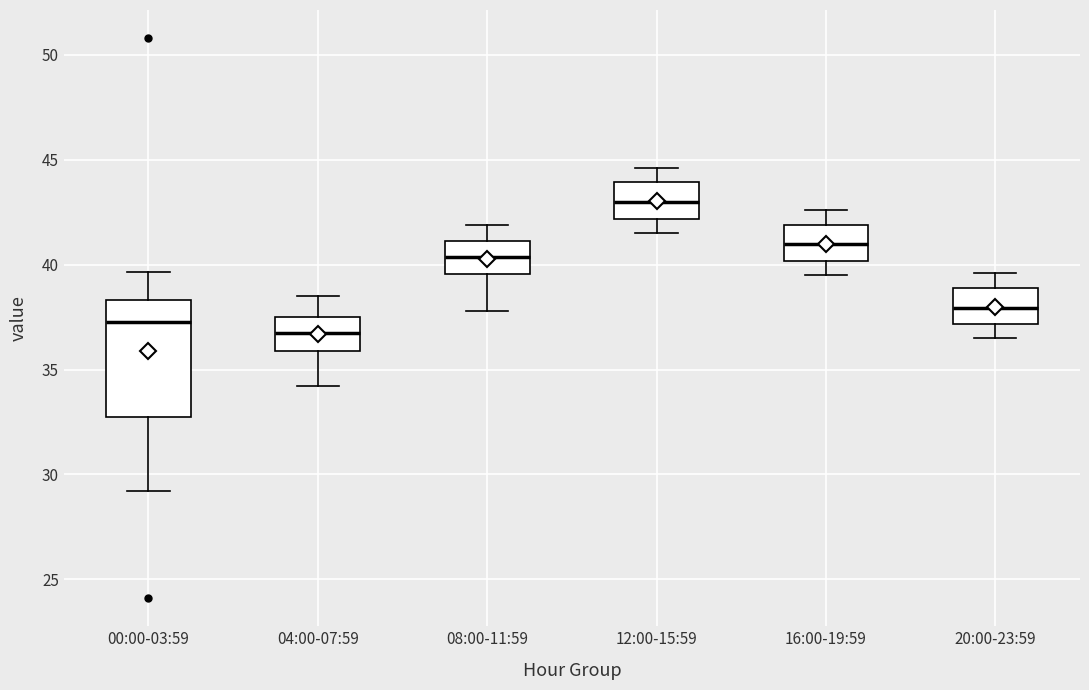

Which box's median line is the highest?

12:00-15:59